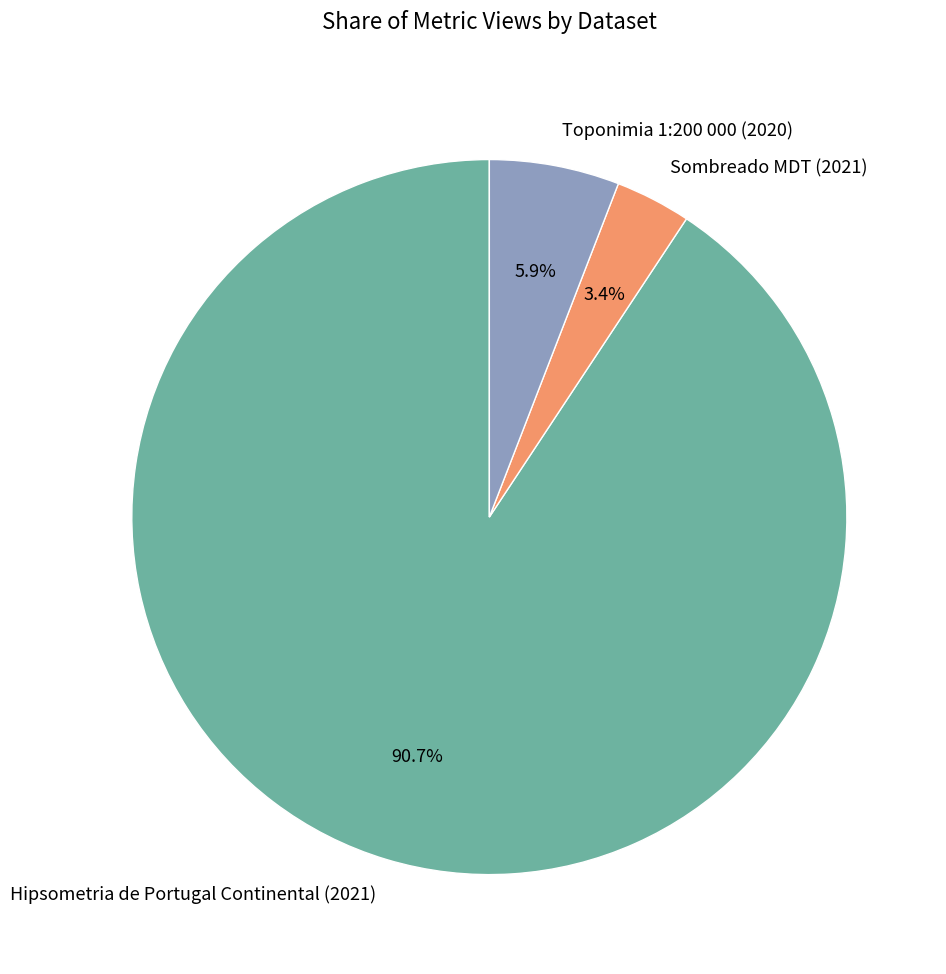

What is the majority slice?

Hipsometria de Portugal Continental (2021)